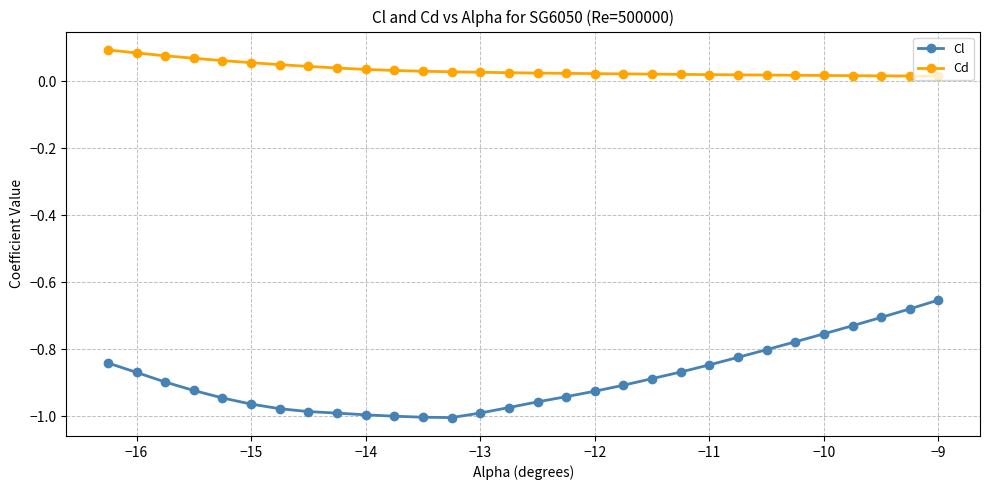

At how many categories does at least one series exceed 0?

30